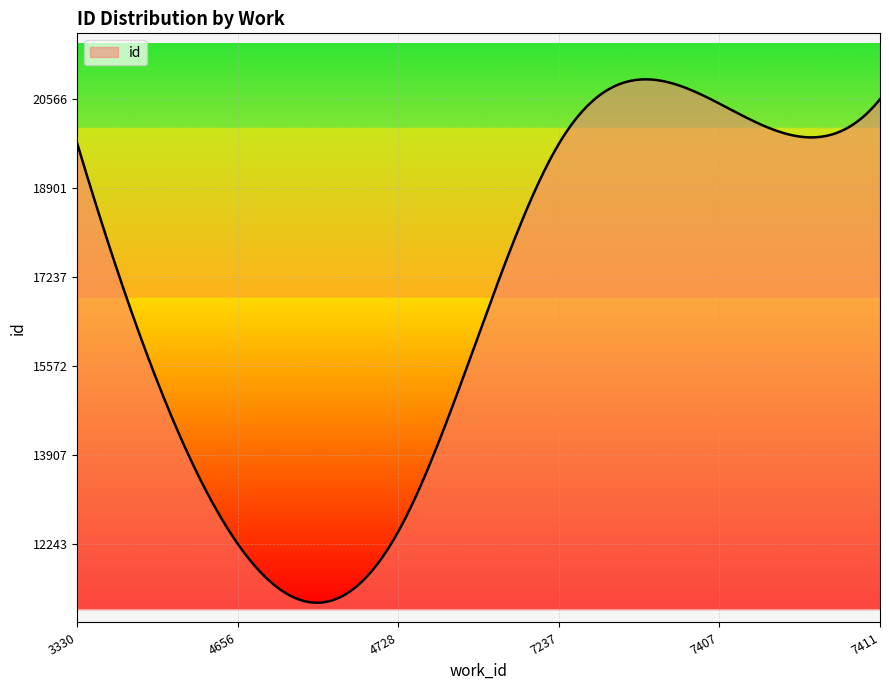

What is the difference between the maximum and minimum values?

9796.3